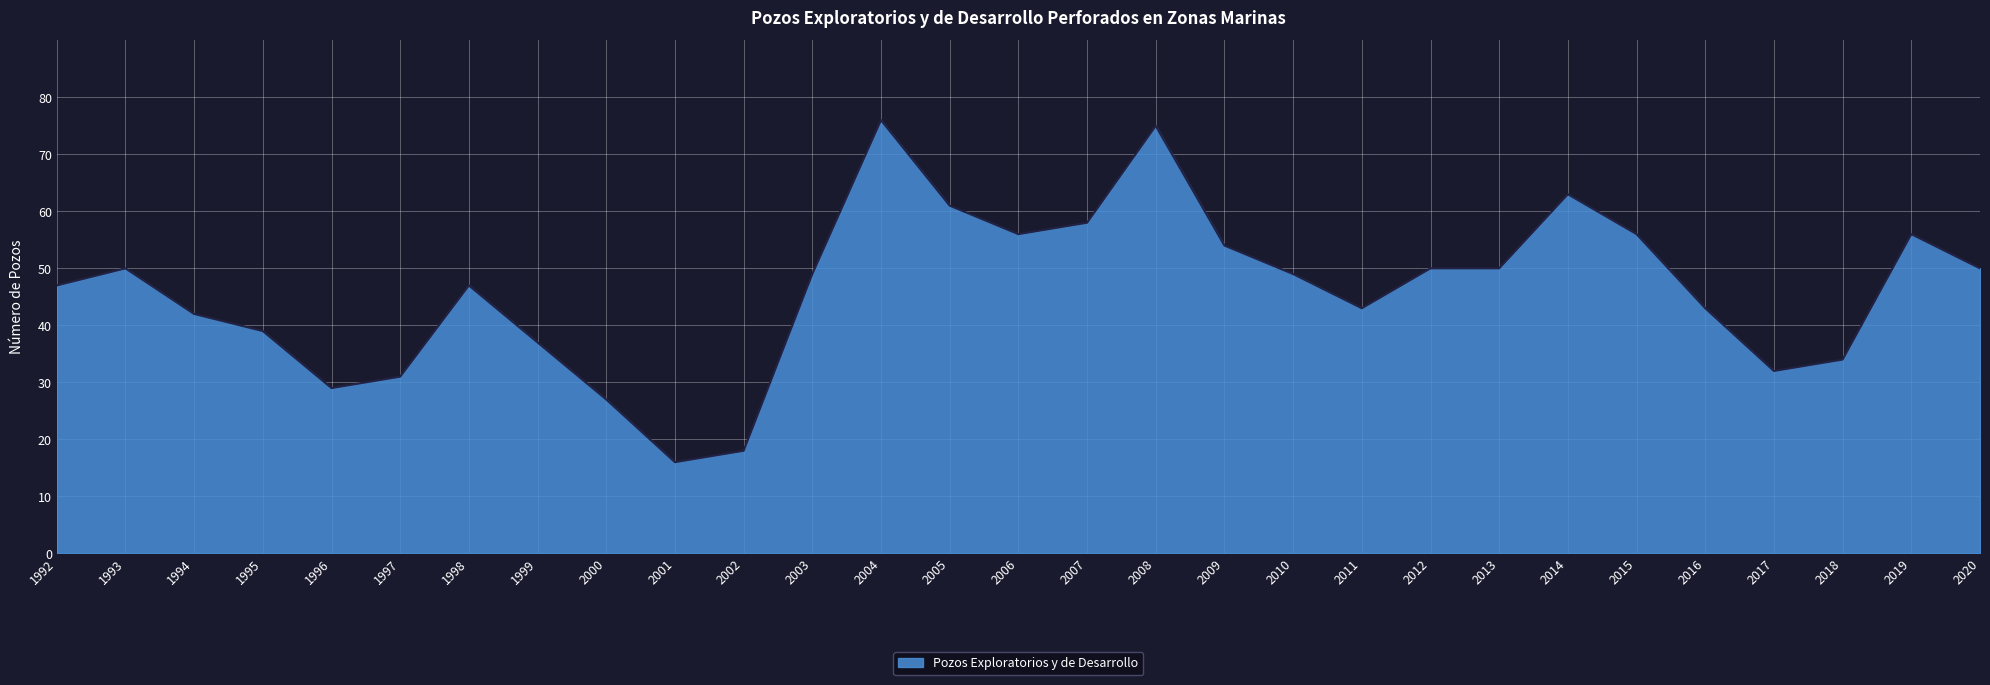

At which category does the chart reach its peak across all series?

2004